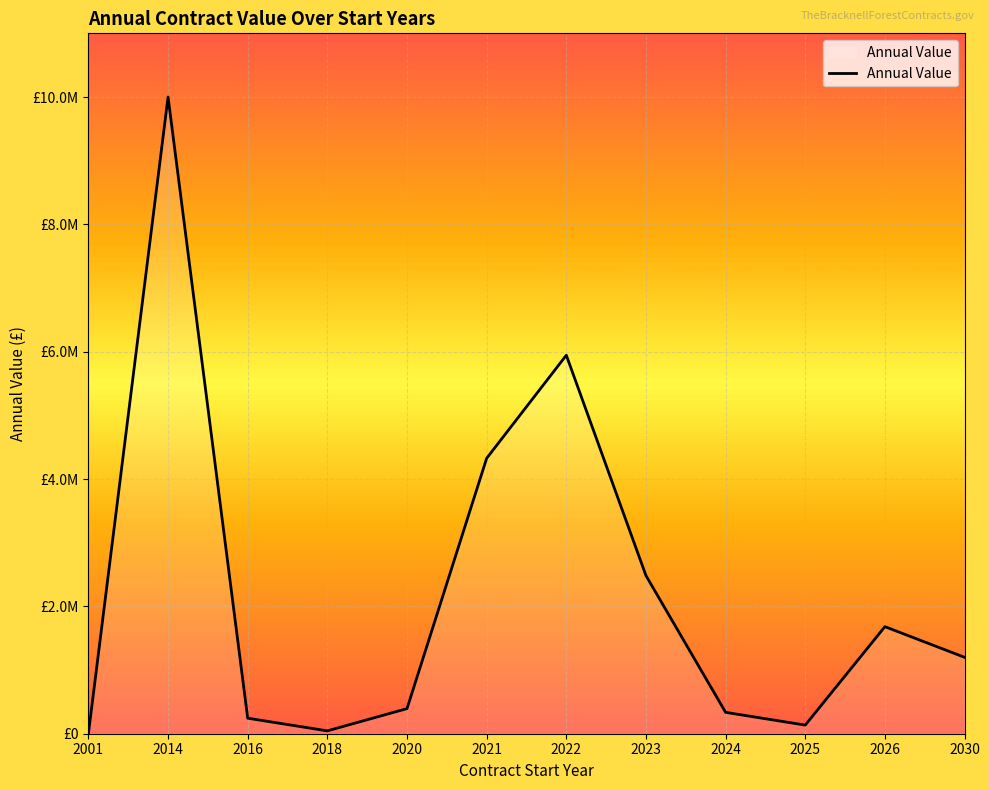

Does the chart display data point markers on the line(s)?

No